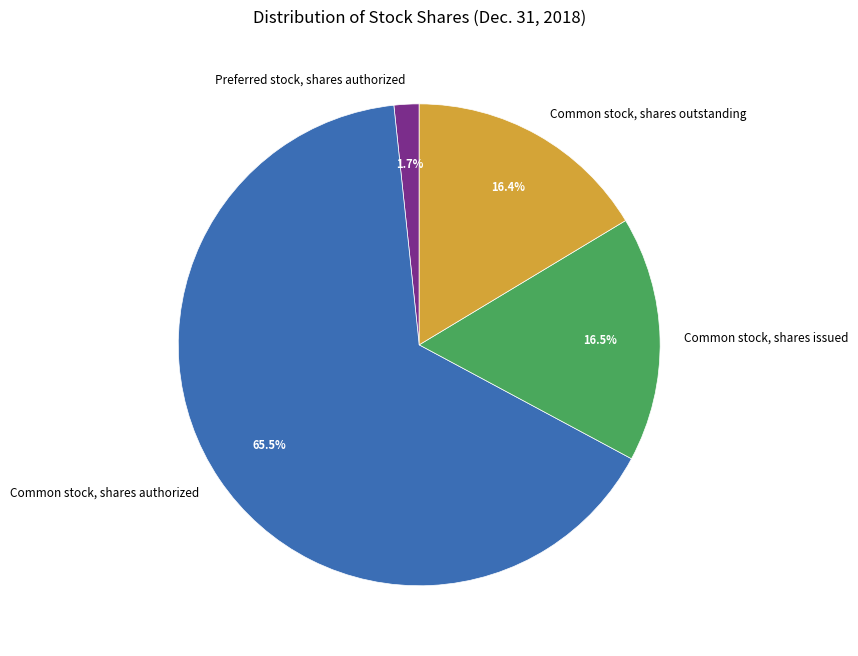

Combined, do Common stock, shares outstanding and Common stock, shares issued account for over 50%?

No